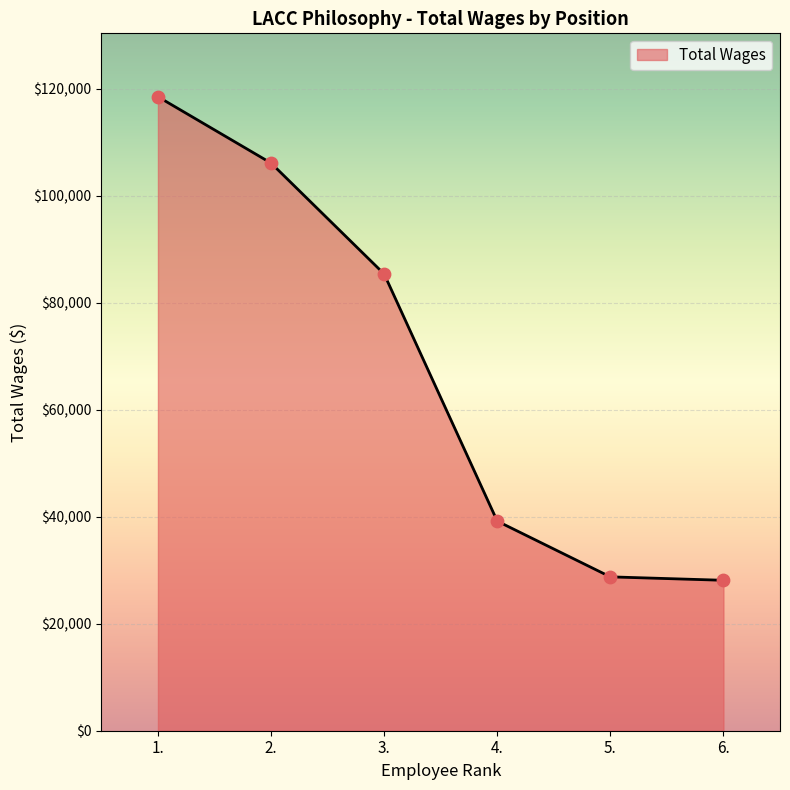

What is the ratio of the value at 5. to the value at 1.?

0.2